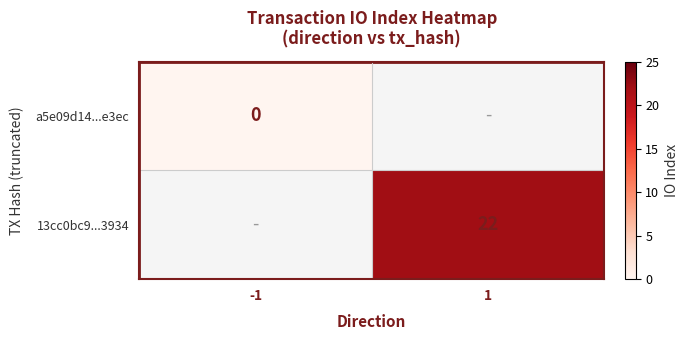

The 13cc0bc9...3934 series shows 33.1 at 1. True or false?

False